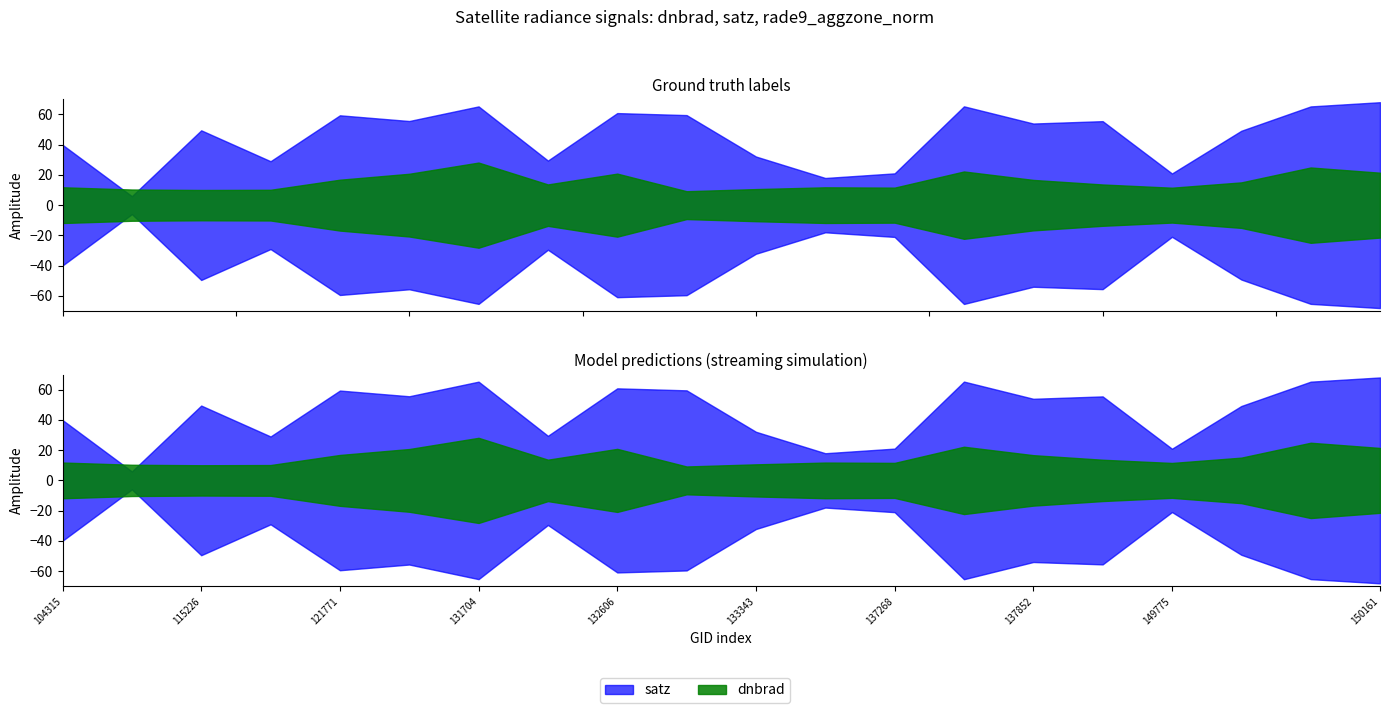

True or false: rade9_aggzone_norm has more than 1 points higher than both neighbors.

True